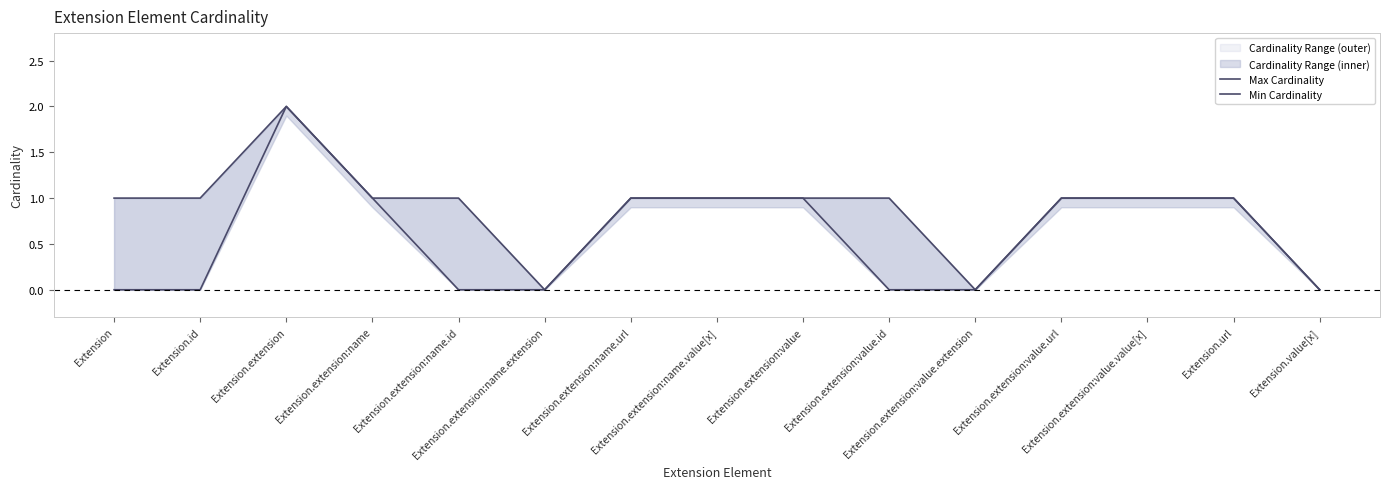

Is it true that Max Cardinality equals 1 at Extension.extension:name.value[x]?

True